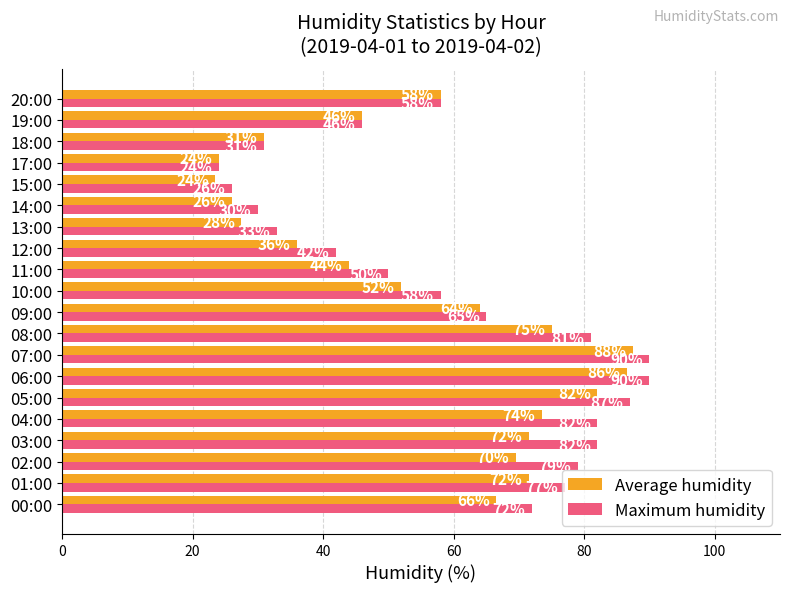

How many categories are shown in the chart?

20